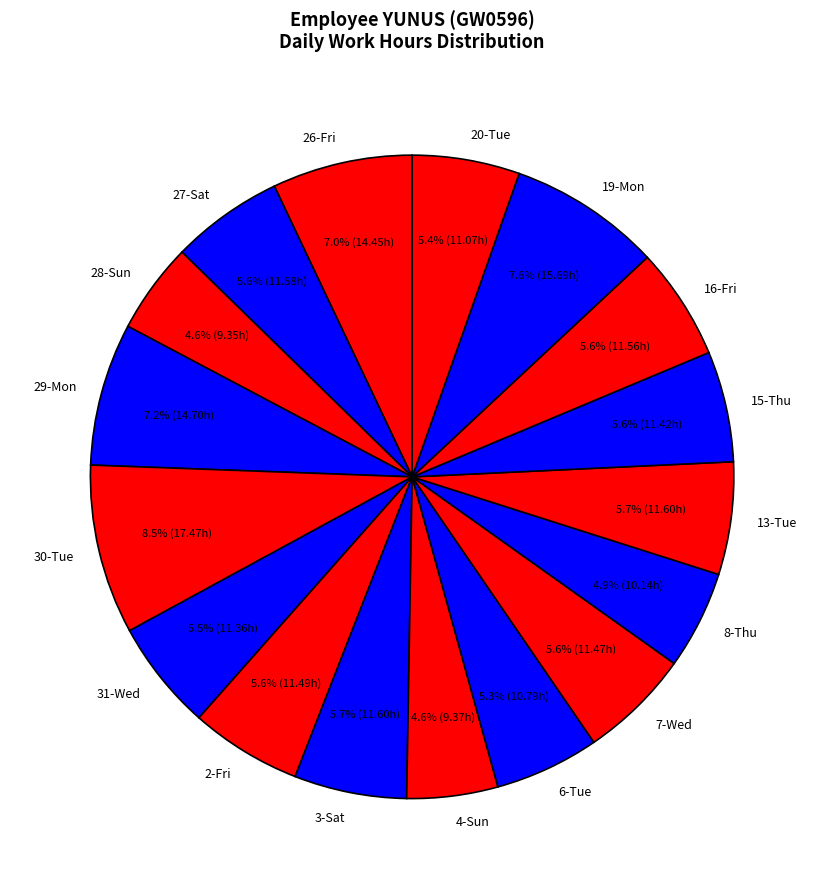

What percentage do 19-Mon and 15-Thu together represent?

13.2%